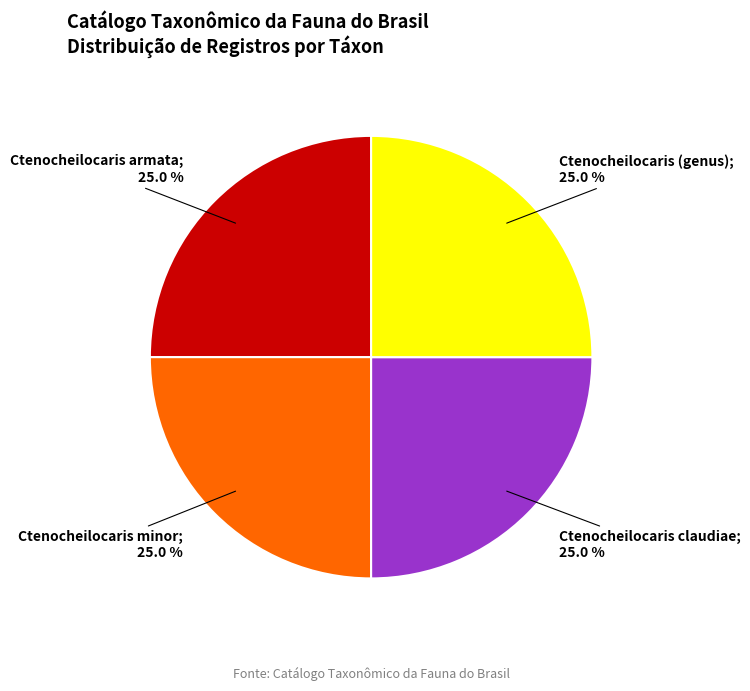

Is there any slice that represents more than half of the pie?

No